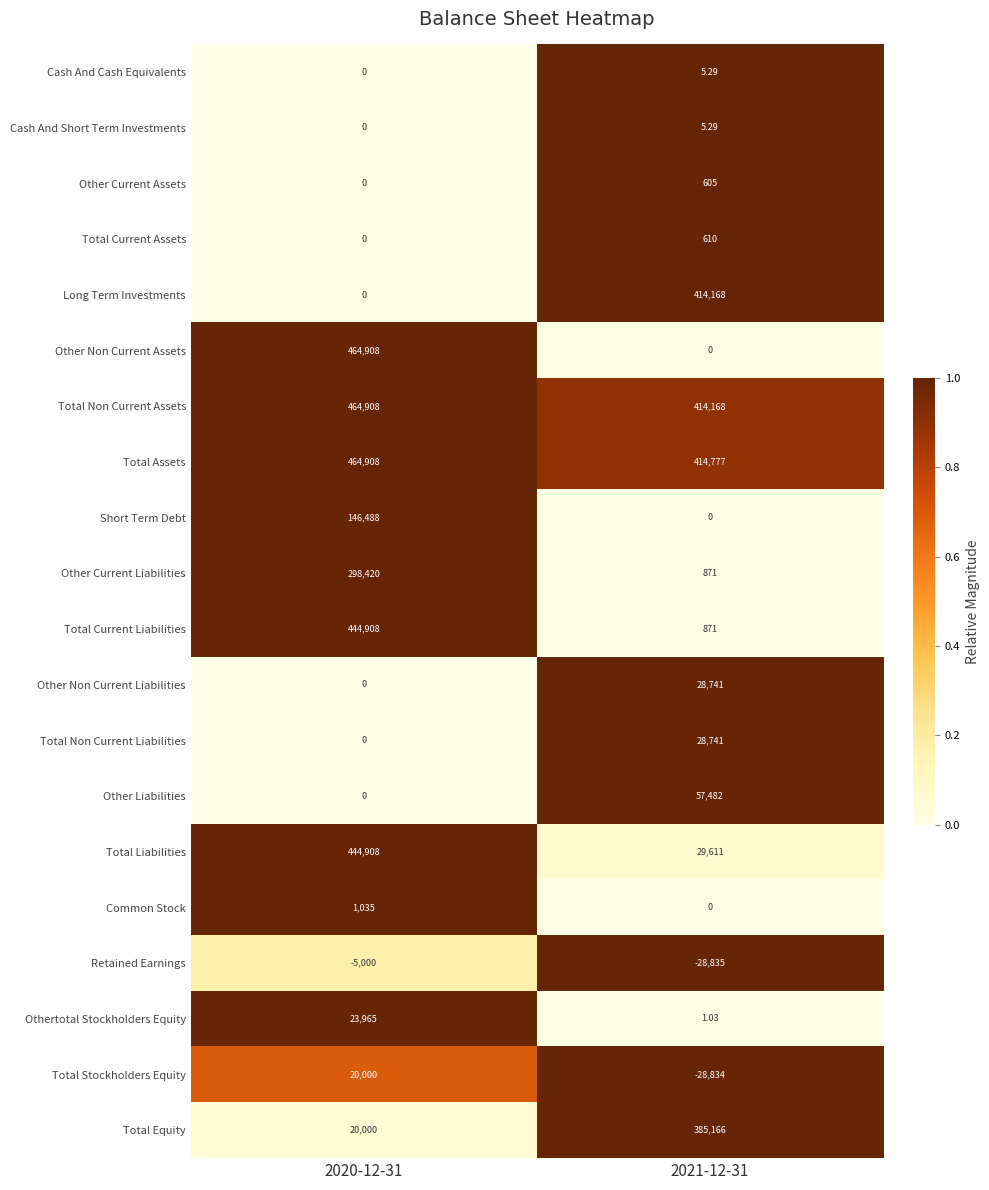

Which series has the largest total across all categories?

Total Assets